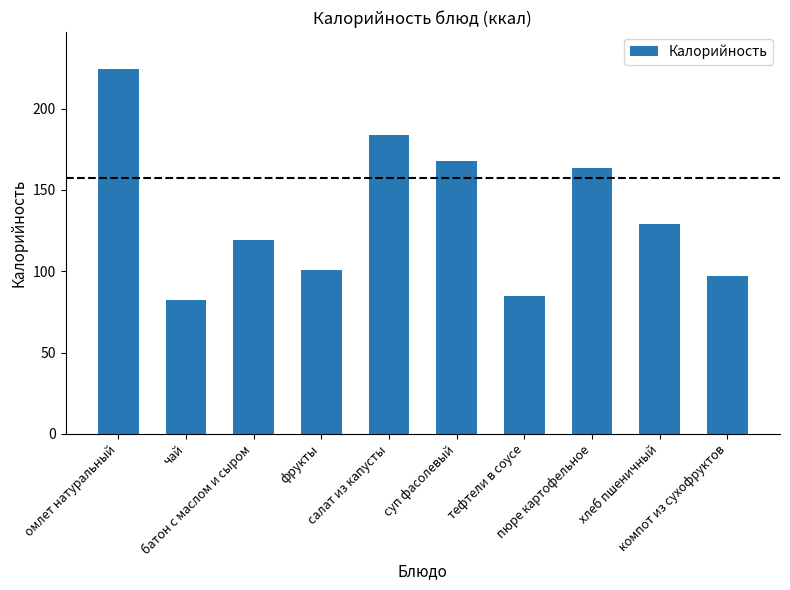

The value at тефтели в соусе is 85.0. True or false?

True